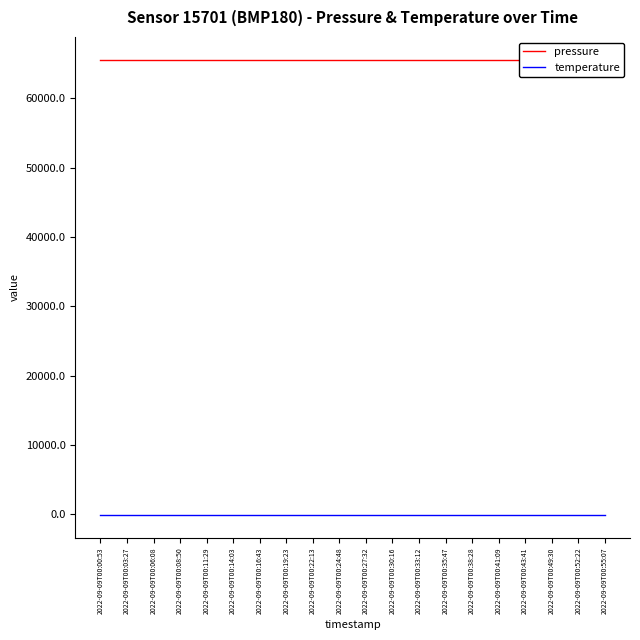

The temperature series shows -139.3 at 2022-09-09T00:22:13. True or false?

True